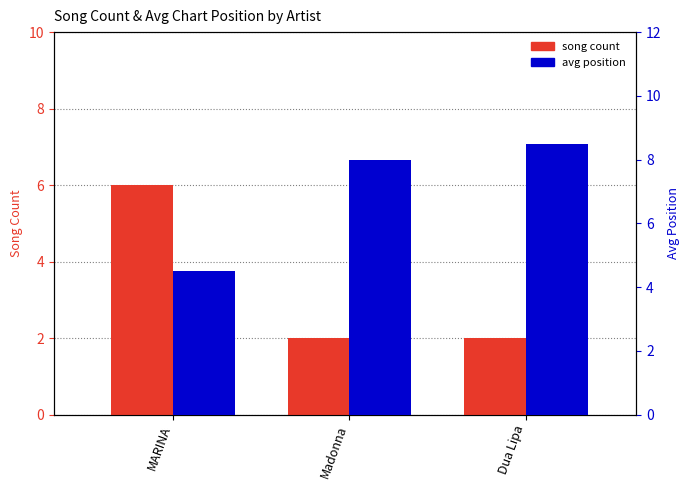

What is the label of the 1st bar from the right?

Dua Lipa